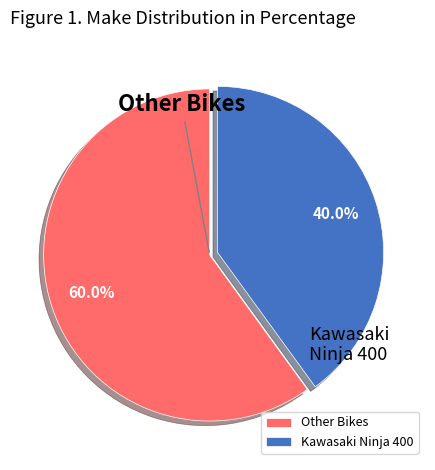

The Kawasaki Ninja 400 slice represents 89% of the pie. True or false?

False